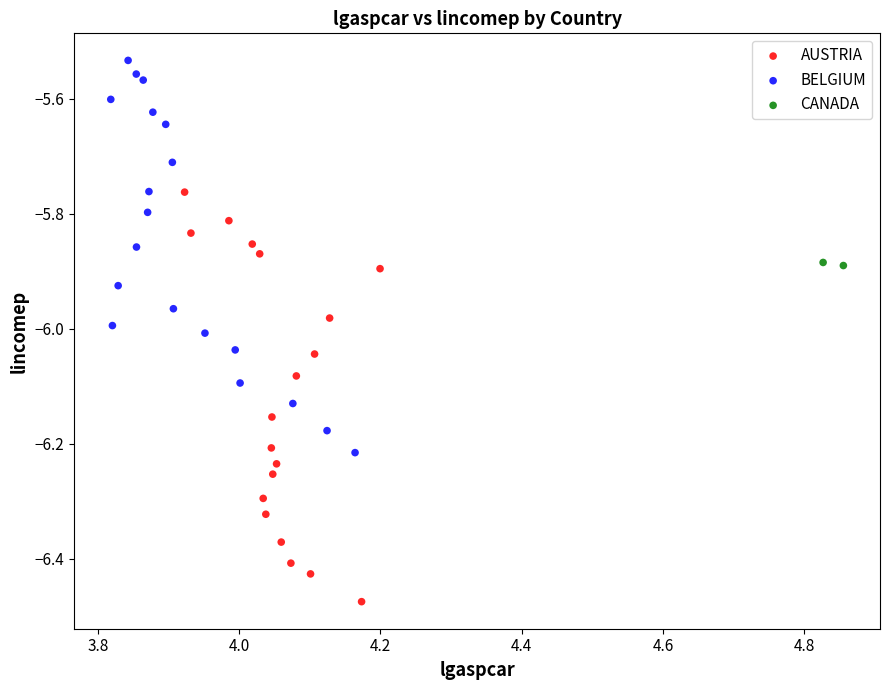

What are all the series names shown in the legend?

AUSTRIA, BELGIUM, CANADA